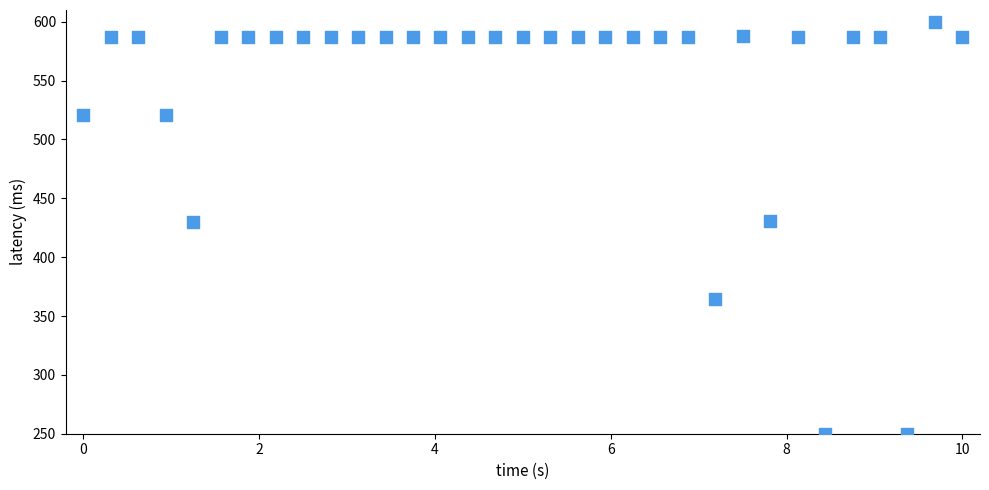

What is the range of X values (max minus min)?

10.0